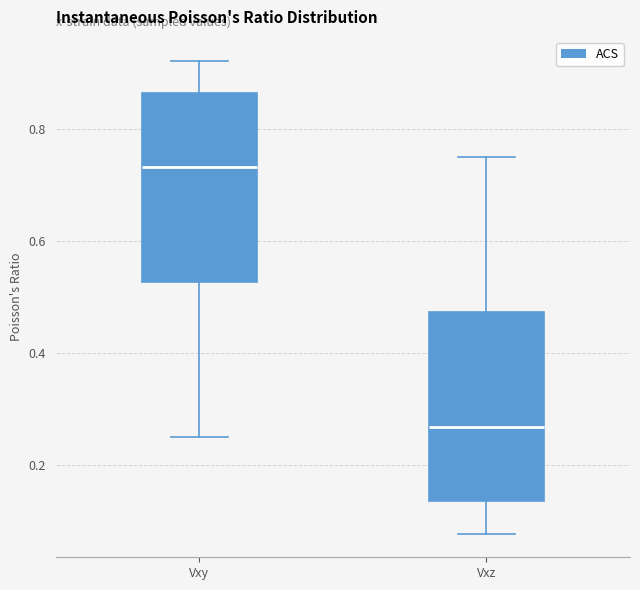

Which box's median line is the lowest?

Vxz